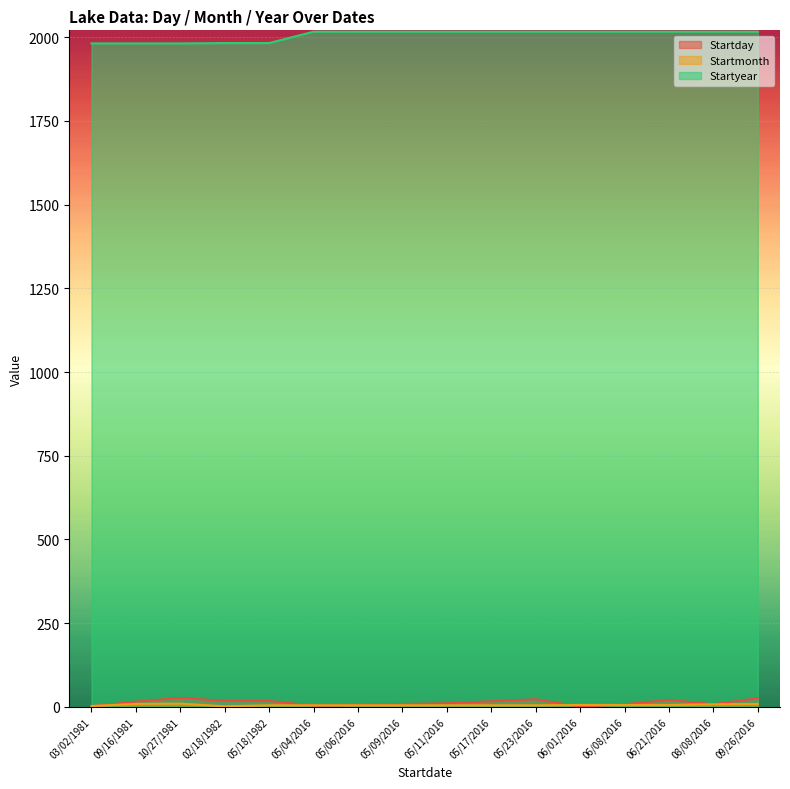

What is the sum of all Startmonth values?

94